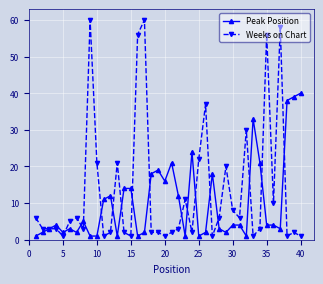

What is the highest value of the Peak Position series?

40